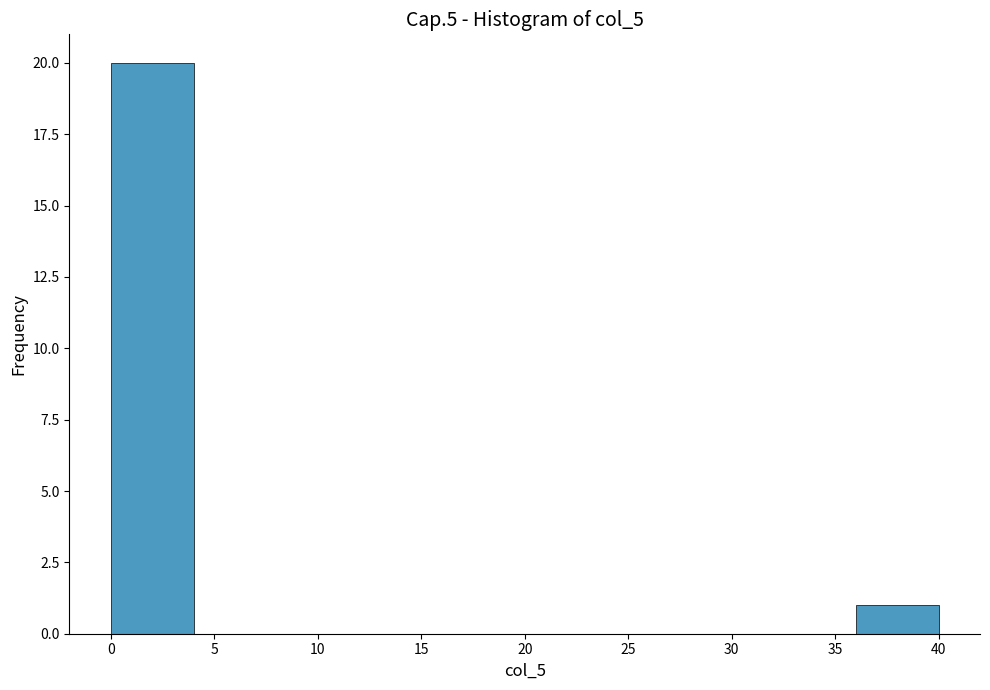

Over which range of the x-axis is the bar tallest?

0 to 4